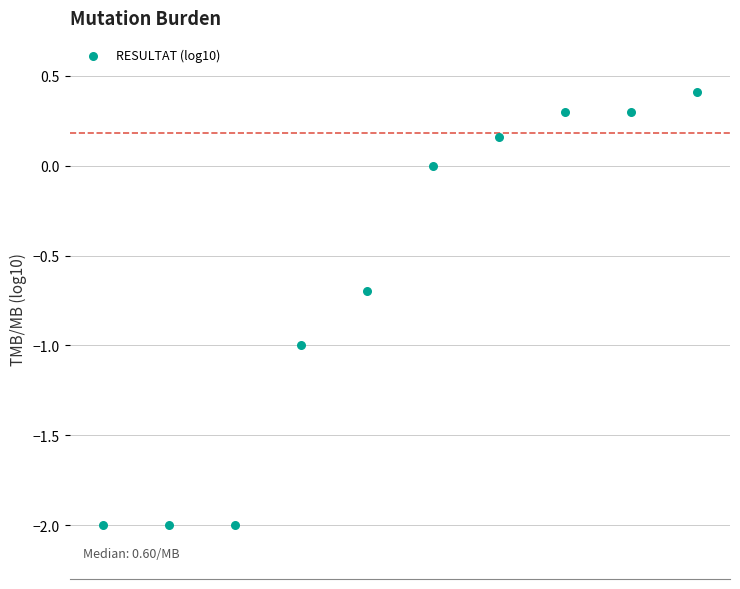

What is the average Y value?

-0.7